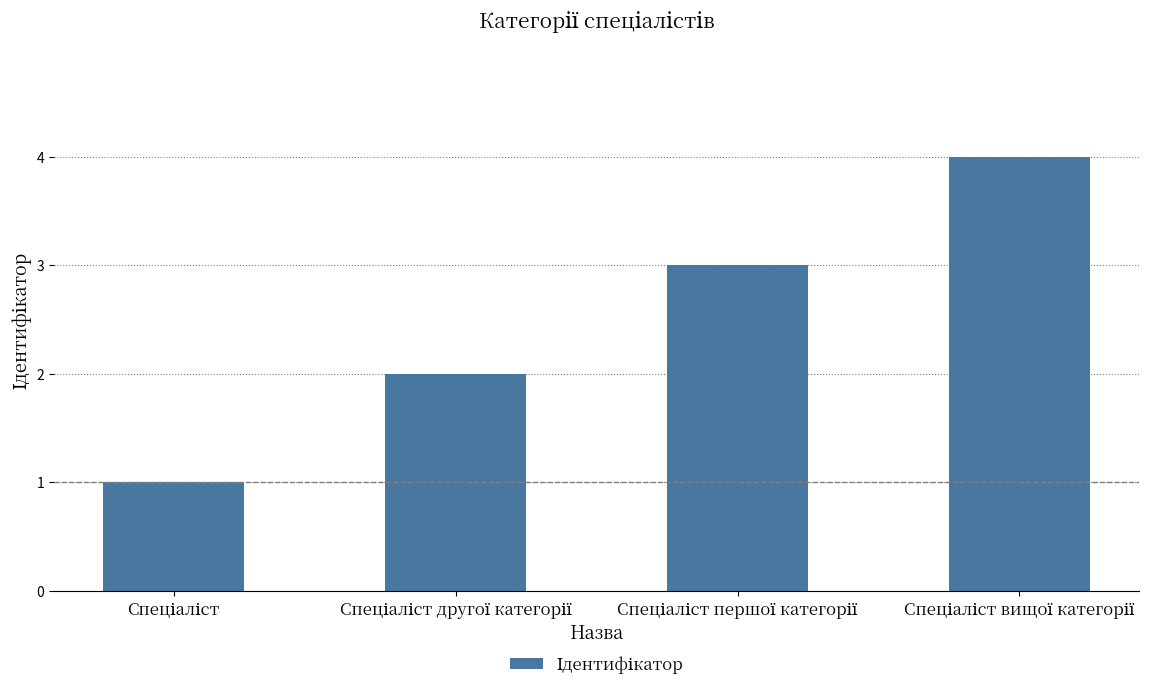

What is the sum of all values?

10